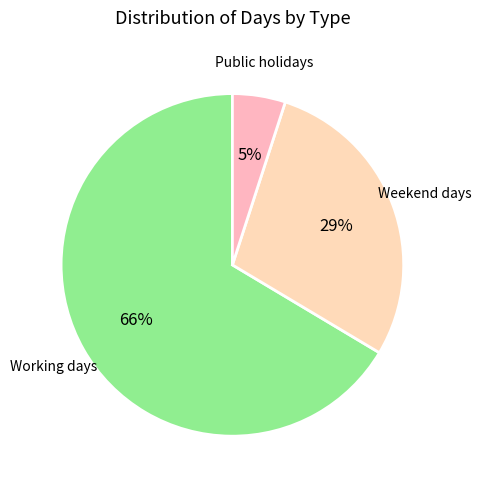

Which category accounts for the majority?

Working days